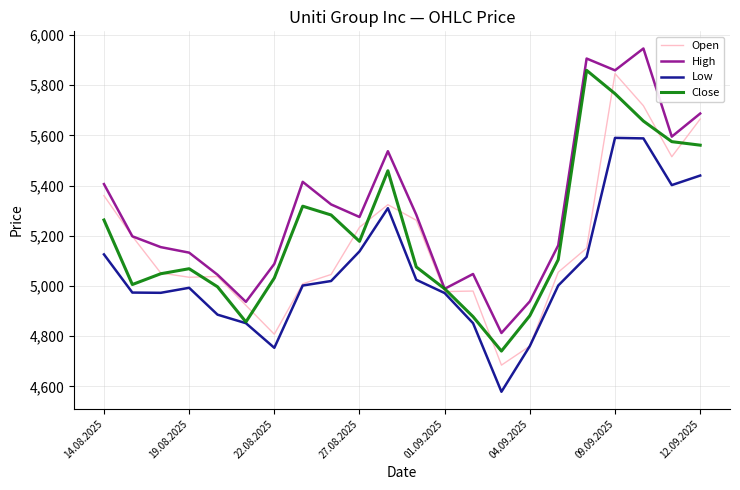

True or false: Open and Close intersect in this chart.

True